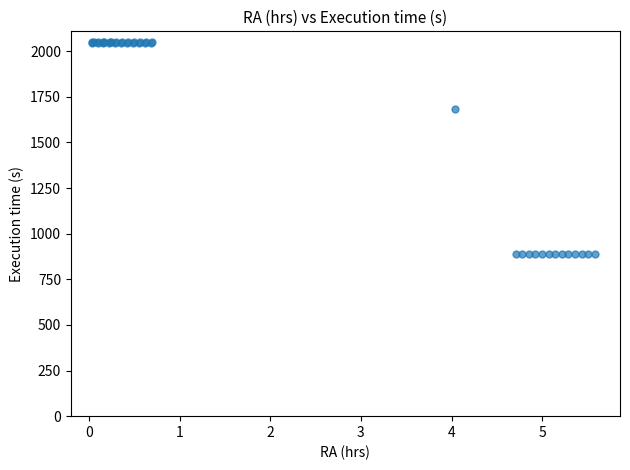

What Y value in the scatter plot is closest to 1469?

1684